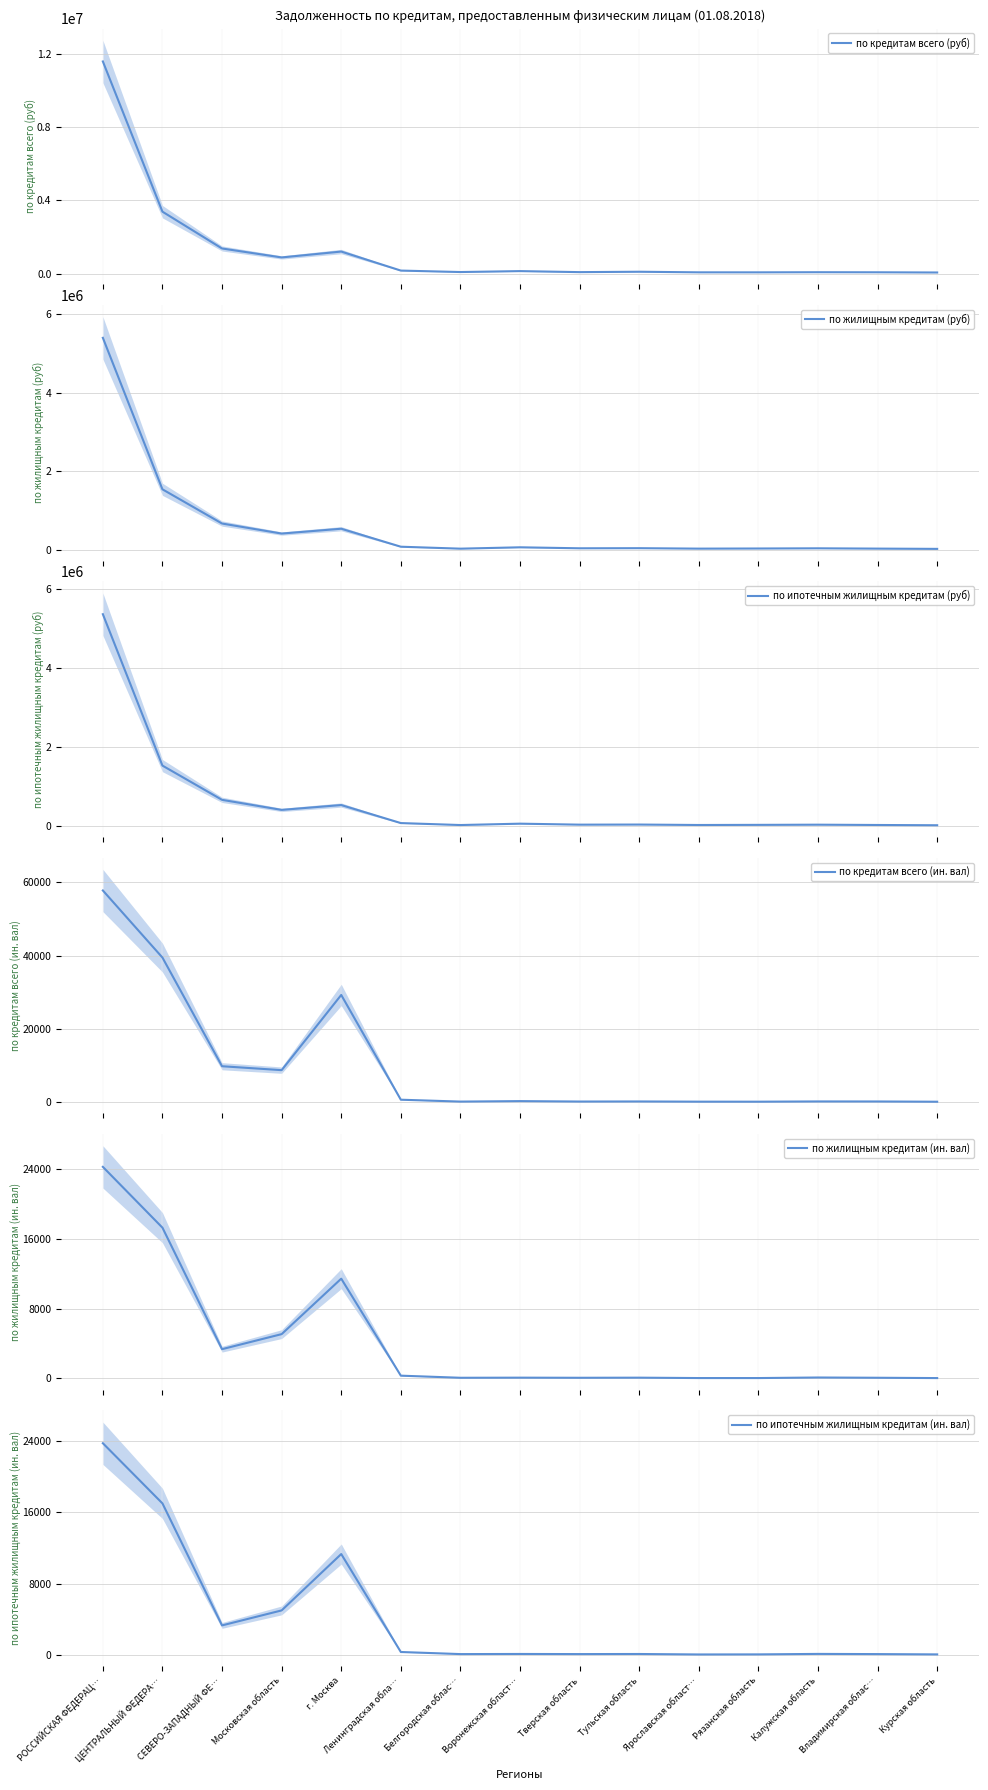

Which series has the largest range (max minus min)?

по кредитам всего (руб)